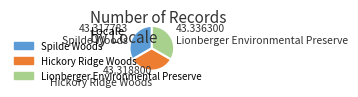

Combined, do Spilde Woods and Hickory Ridge Woods account for over 50%?

Yes